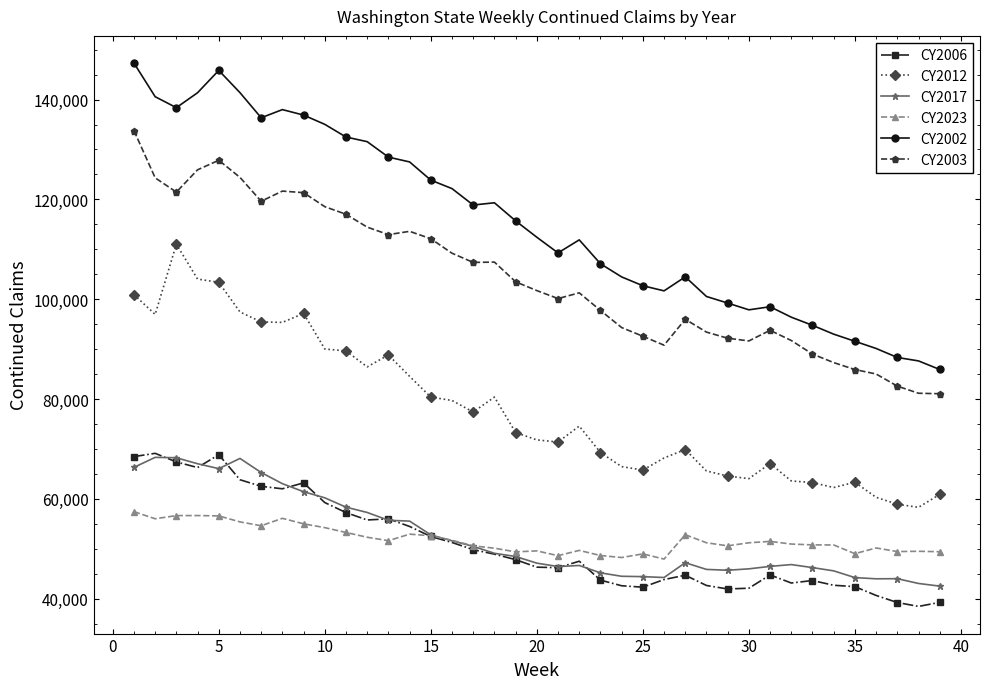

What is the value of the CY2023 point at the 35th from the left?

49005